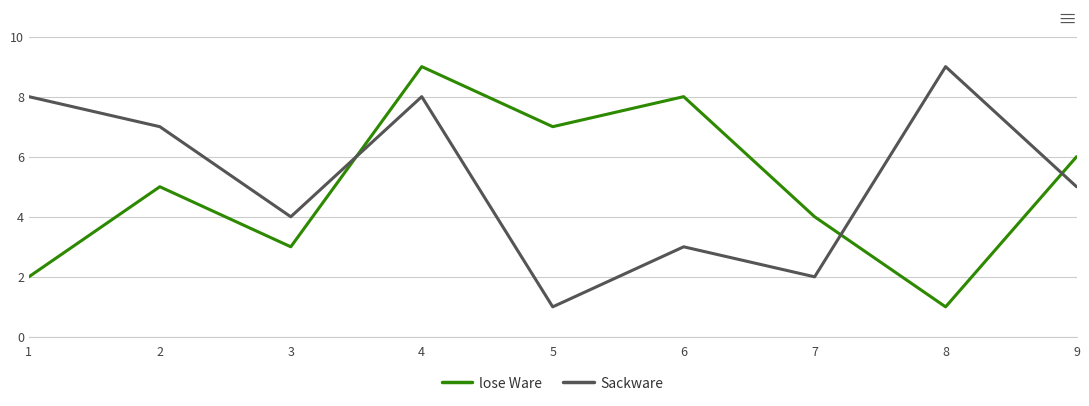

Reading left to right, what are all the values shown in this chart?

lose Ware: 1=2	2=5	3=3	4=9	5=7	6=8	7=4	8=1	9=6
Sackware: 1=8	2=7	3=4	4=8	5=1	6=3	7=2	8=9	9=5